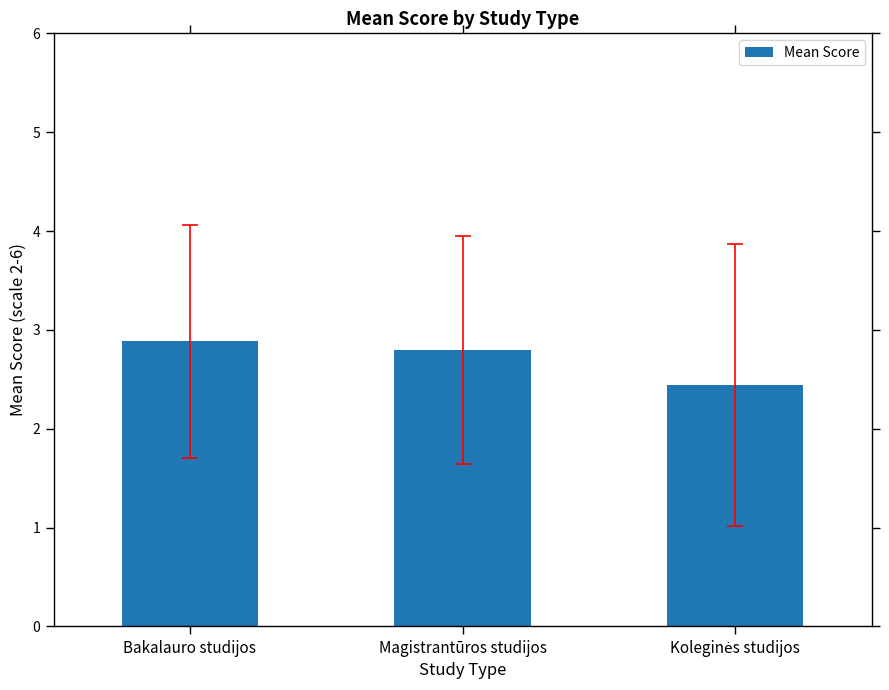

What is the value of the 1st bar from the left?

2.9